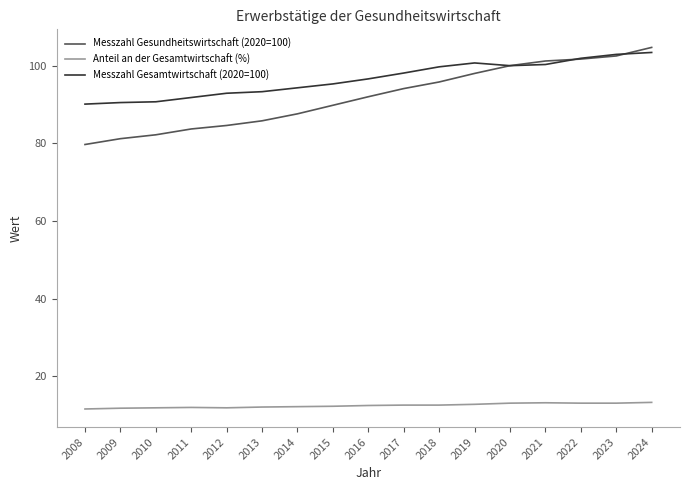

True or false: Anteil an der Gesamtwirtschaft (%) has more than 1 points higher than both neighbors.

True